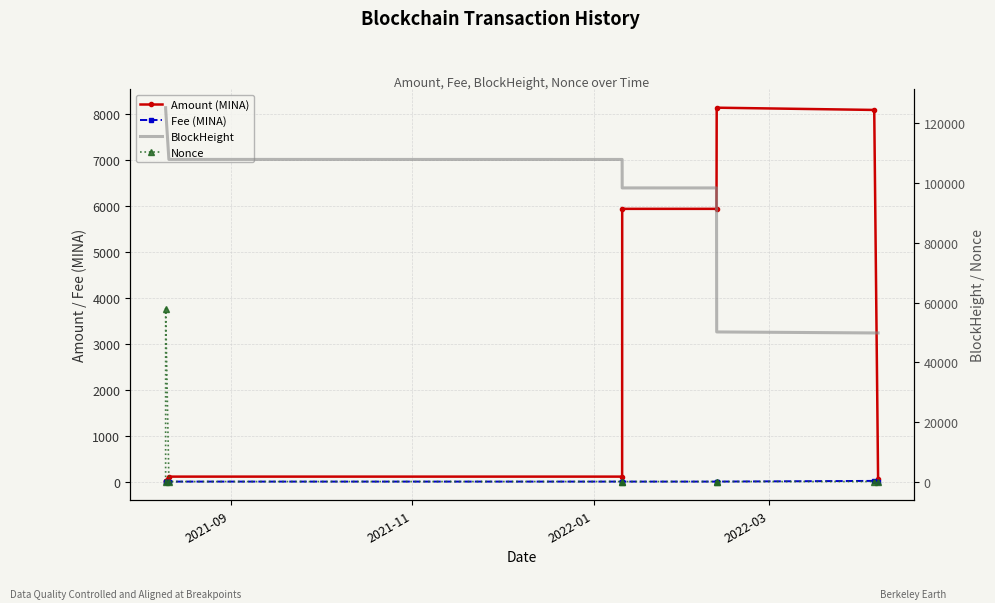

True or false: Nonce and BlockHeight cross at least once.

False